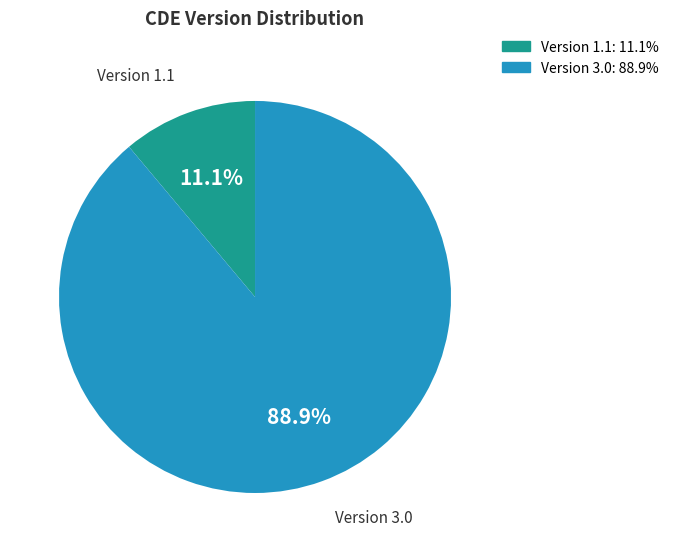

Does any single category account for the majority?

Yes